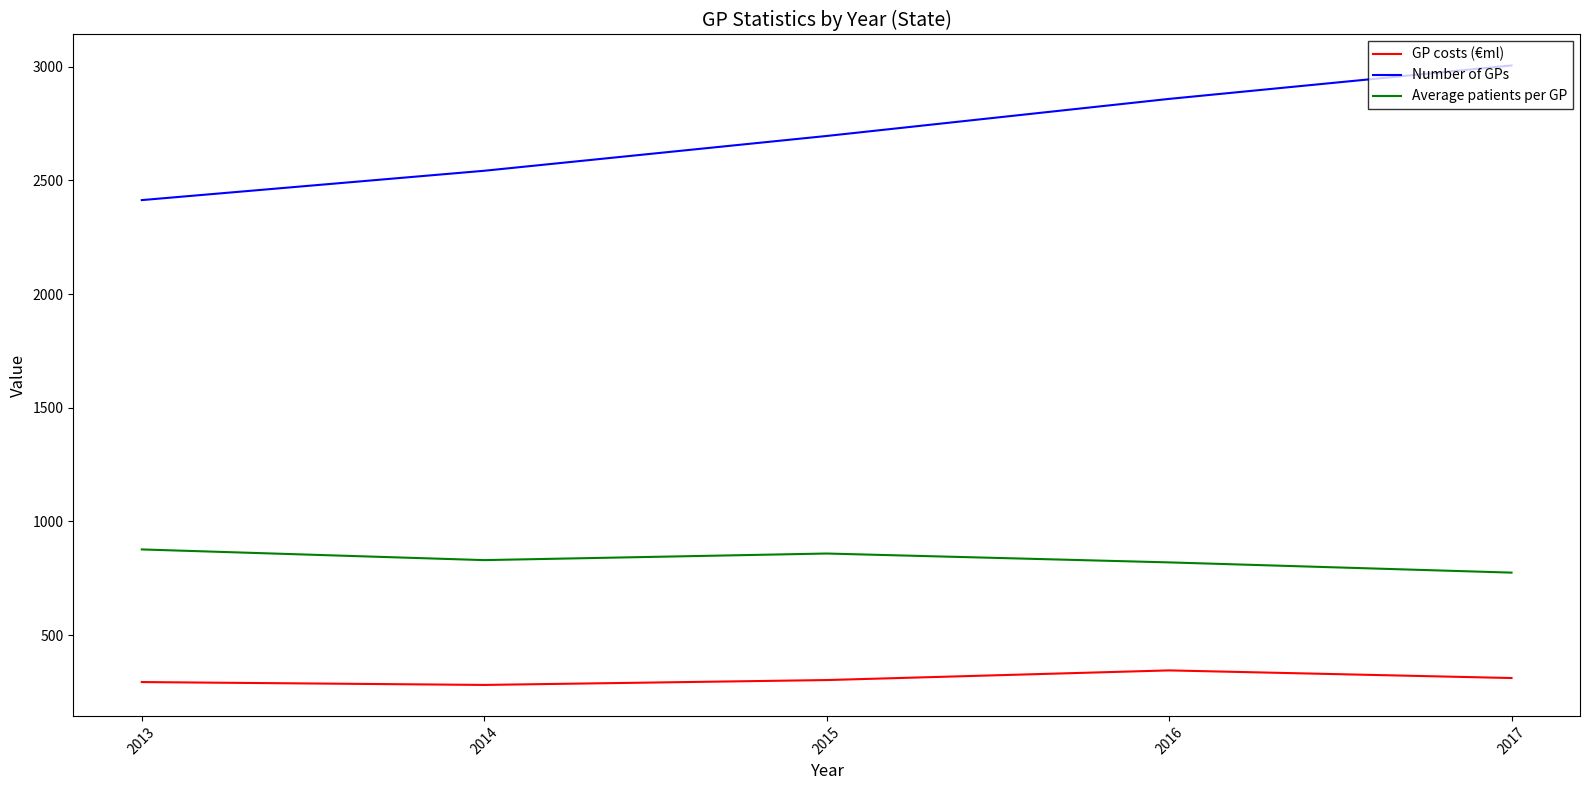

True or false: GP costs (€ml) and Number of GPs intersect in this chart.

False